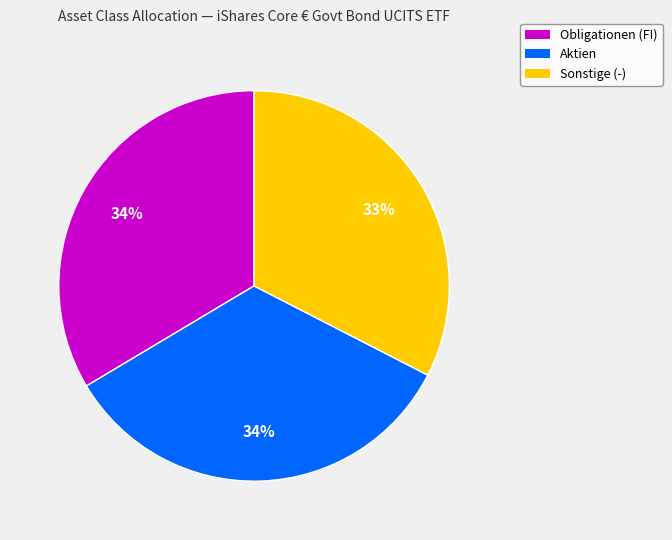

To the nearest percent, what is the average slice percentage?

33%